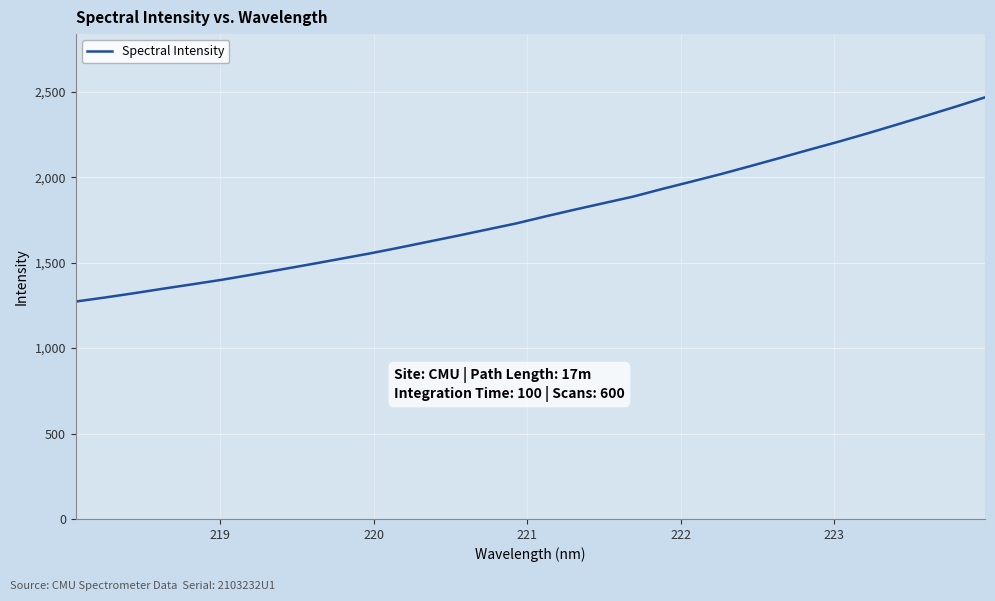

What is the greatest value displayed?

2467.4